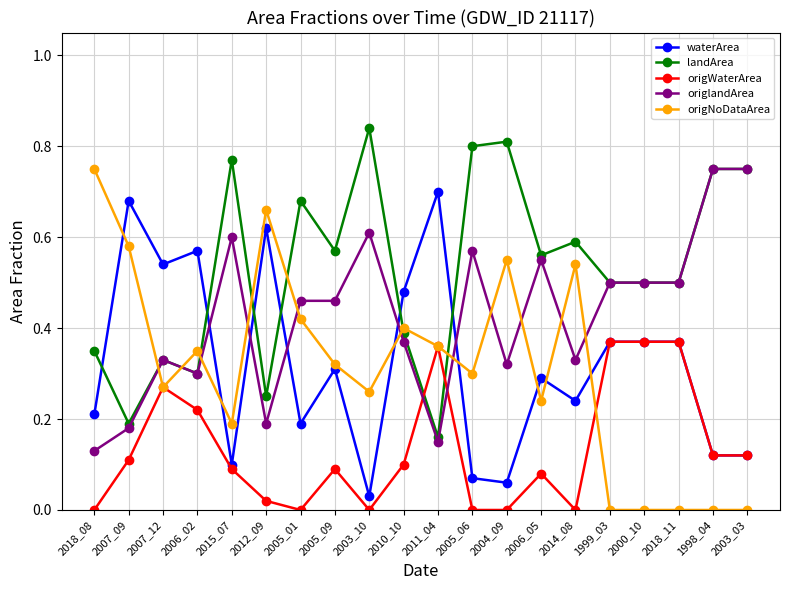

How many intersections are there between landArea and origWaterArea?

2